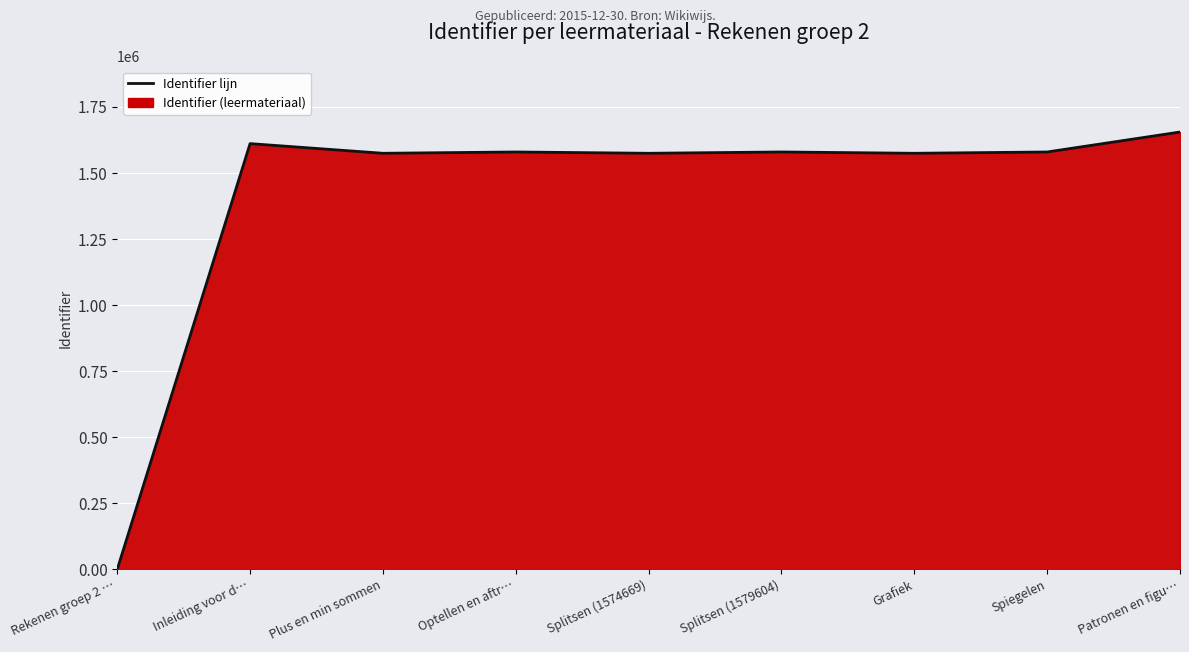

Reading left to right, transcribe all the data shown in this chart.

Rekenen groep 2 …=0	Inleiding voor d…=1611229	Plus en min sommen=1574659	Optellen en aftr…=1579598	Splitsen (1574669)=1574669	Splitsen (1579604)=1579604	Grafiek=1574674	Spiegelen=1579561	Patronen en figu…=1655128